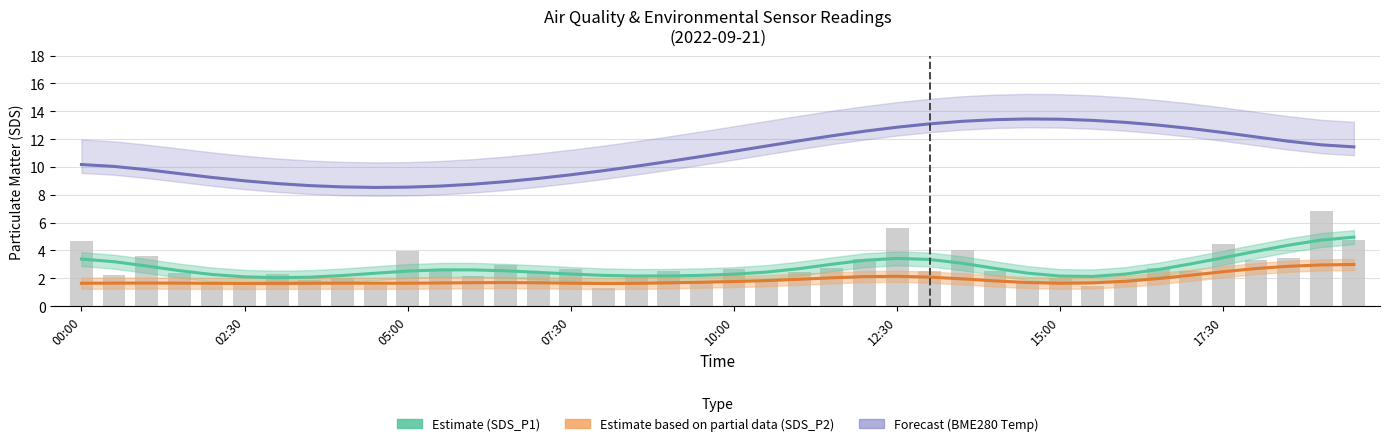

Where does the SDS_P1 (raw) series first go above 2?

00:00